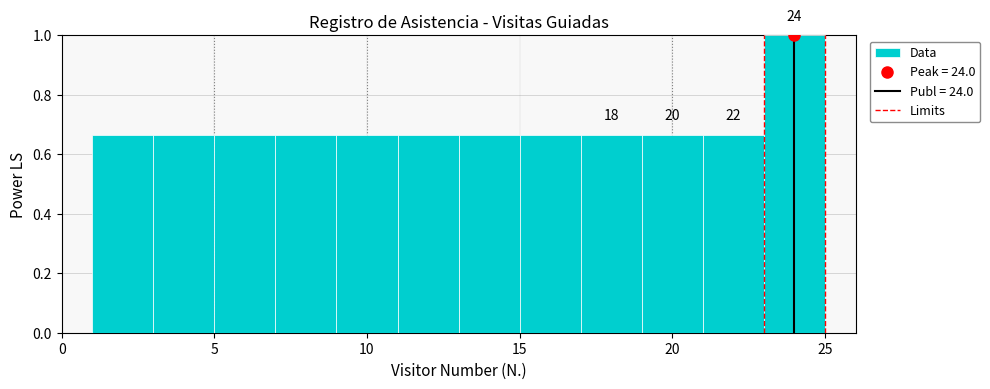

Over which range of the x-axis is the bar tallest?

23 to 25